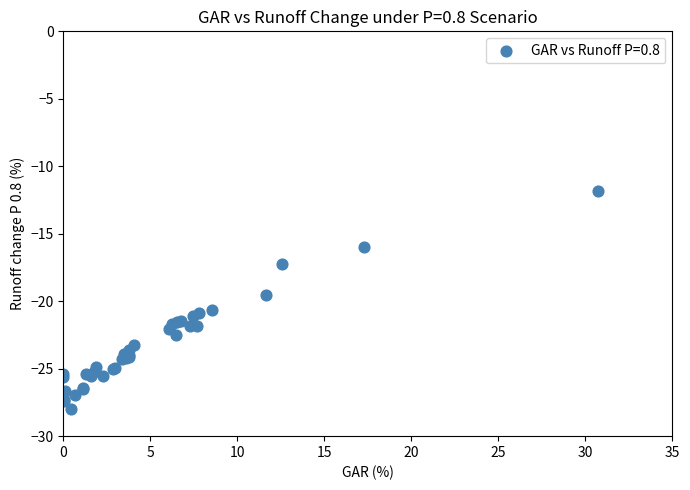

What Y value in the scatter plot is closest to -19?

-19.5